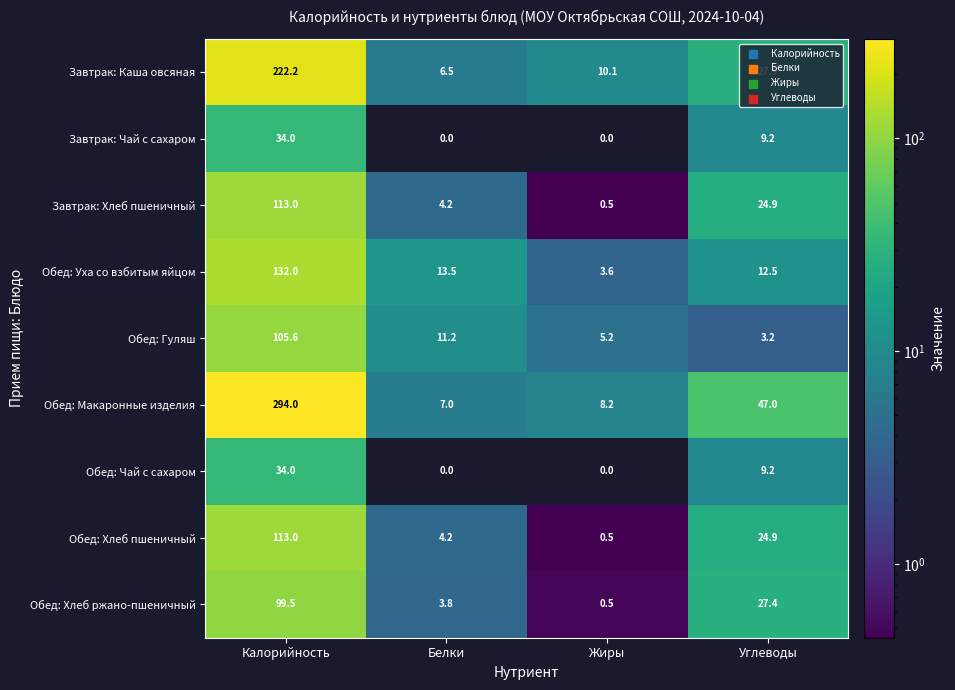

What is the difference between the highest and lowest values at Углеводы?

43.8